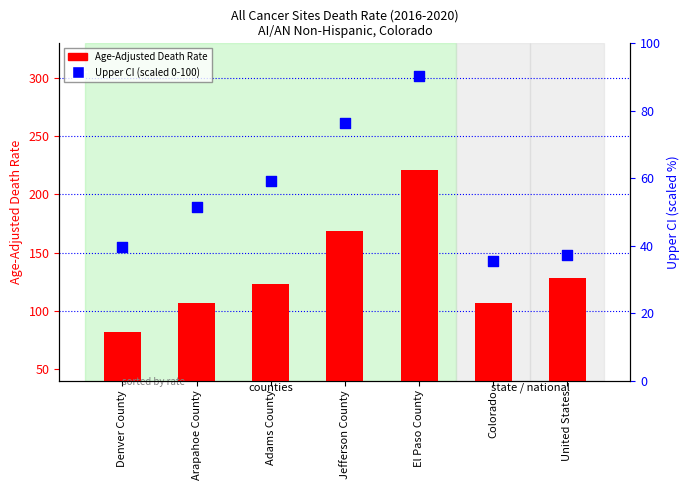

Which series has the largest total across all categories?

Age-Adjusted Death Rate